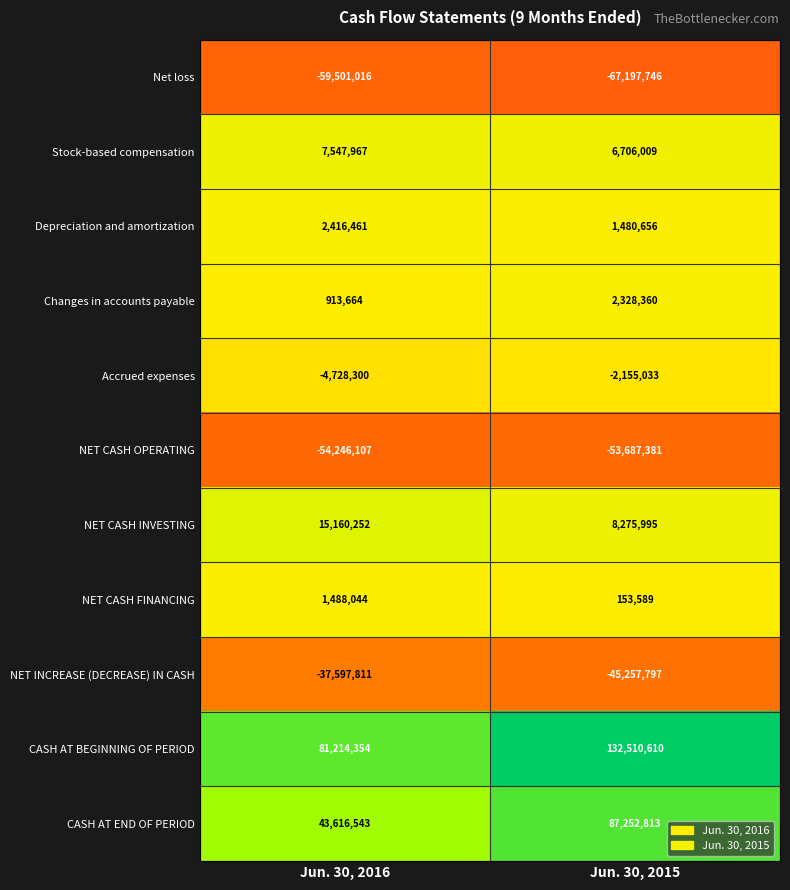

Between Jun. 30, 2016 and Jun. 30, 2015, which series saw the biggest shift?

CASH AT BEGINNING OF PERIOD